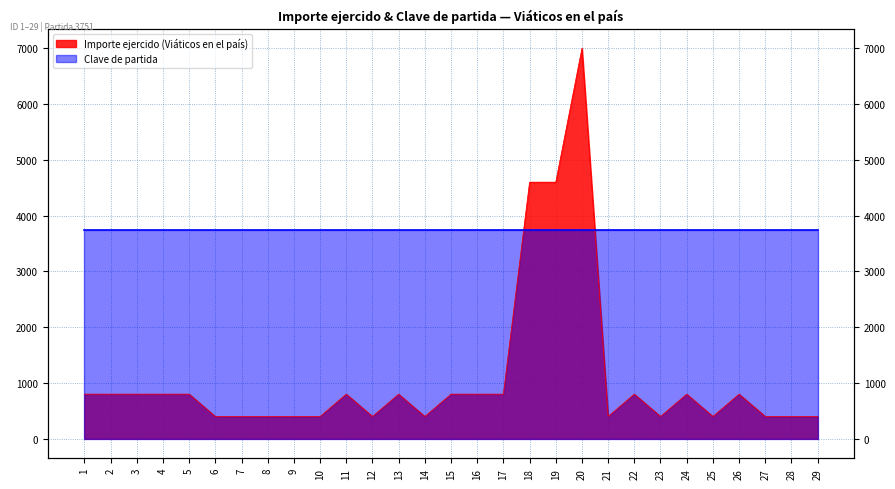

Count the number of values greater than 800.

3